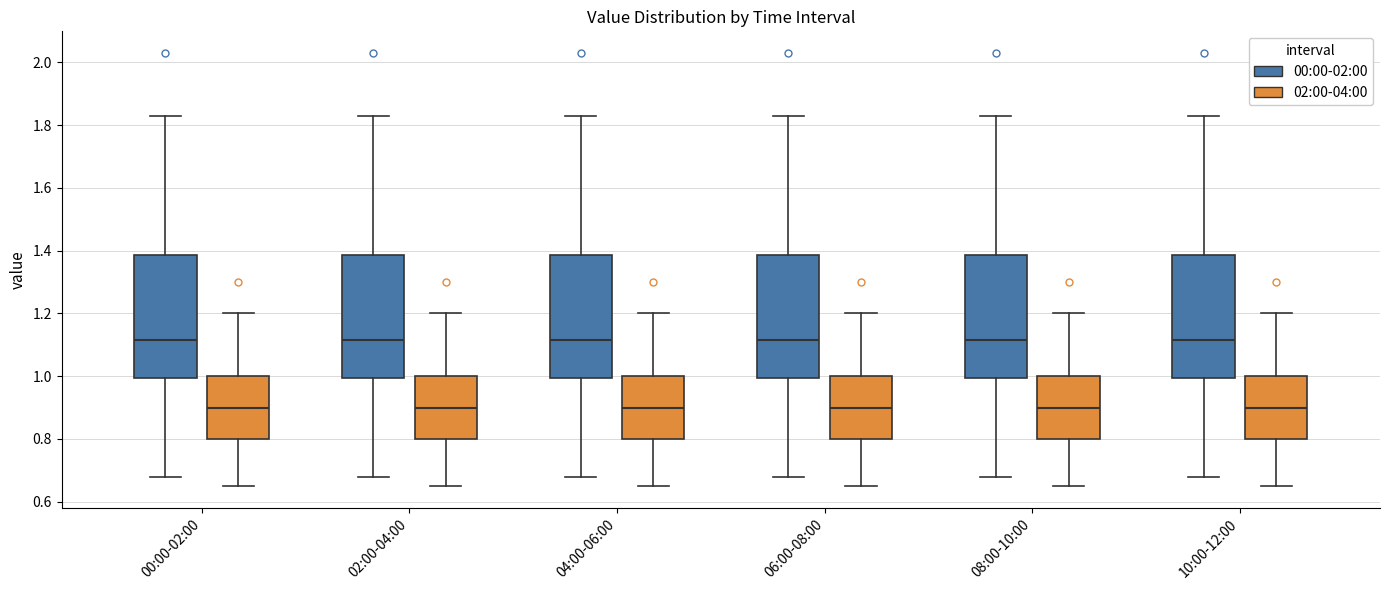

Reading left to right, read every box against the y-axis: the position of its median line, the range the box covers, and the ends of its whiskers. The values are not printed on the chart, so give them approximately, as read against the axis.

00:00-02:00 (00:00-02:00): median 1.12, box 1.00 to 1.38, whiskers 0.68 to 1.84
00:00-02:00 (02:00-04:00): median 0.90, box 0.80 to 1.00, whiskers 0.66 to 1.20
02:00-04:00 (00:00-02:00): median 1.12, box 1.00 to 1.38, whiskers 0.68 to 1.84
02:00-04:00 (02:00-04:00): median 0.90, box 0.80 to 1.00, whiskers 0.66 to 1.20
04:00-06:00 (00:00-02:00): median 1.12, box 1.00 to 1.38, whiskers 0.68 to 1.84
04:00-06:00 (02:00-04:00): median 0.90, box 0.80 to 1.00, whiskers 0.66 to 1.20
06:00-08:00 (00:00-02:00): median 1.12, box 1.00 to 1.38, whiskers 0.68 to 1.84
06:00-08:00 (02:00-04:00): median 0.90, box 0.80 to 1.00, whiskers 0.66 to 1.20
08:00-10:00 (00:00-02:00): median 1.12, box 1.00 to 1.38, whiskers 0.68 to 1.84
08:00-10:00 (02:00-04:00): median 0.90, box 0.80 to 1.00, whiskers 0.66 to 1.20
10:00-12:00 (00:00-02:00): median 1.12, box 1.00 to 1.38, whiskers 0.68 to 1.84
10:00-12:00 (02:00-04:00): median 0.90, box 0.80 to 1.00, whiskers 0.66 to 1.20